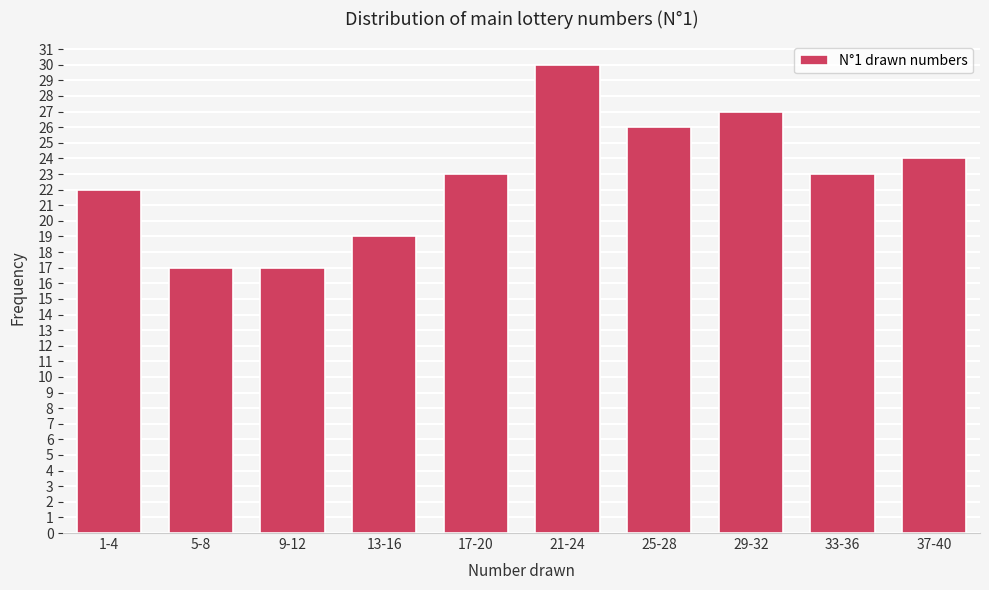

Reading right to left, what are all the values shown in this chart?

37-40=24	33-36=23	29-32=27	25-28=26	21-24=30	17-20=23	13-16=19	9-12=17	5-8=17	1-4=22